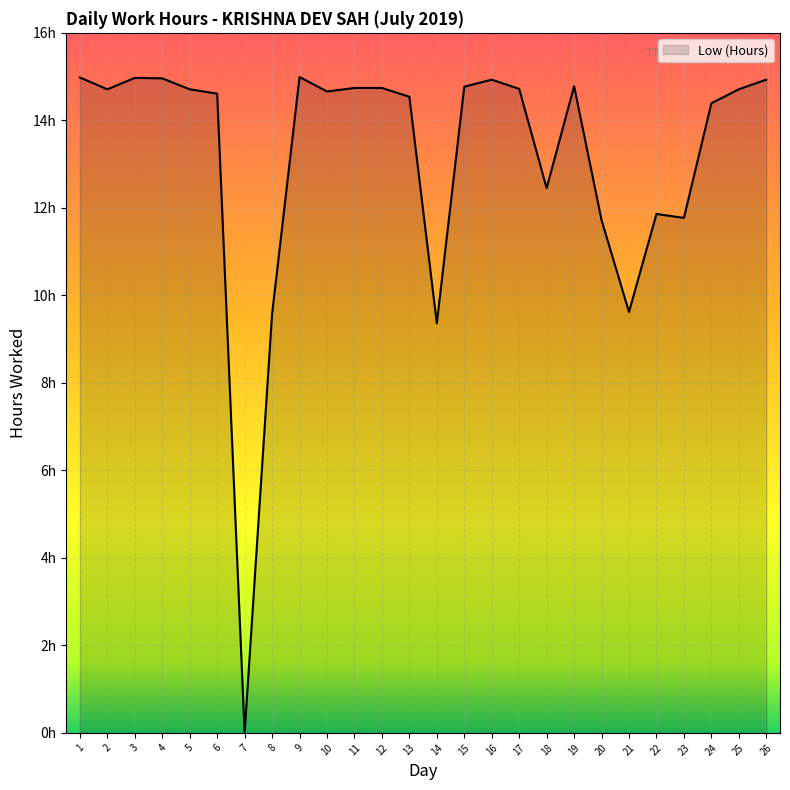

Between 1 and 5, which is larger?

1